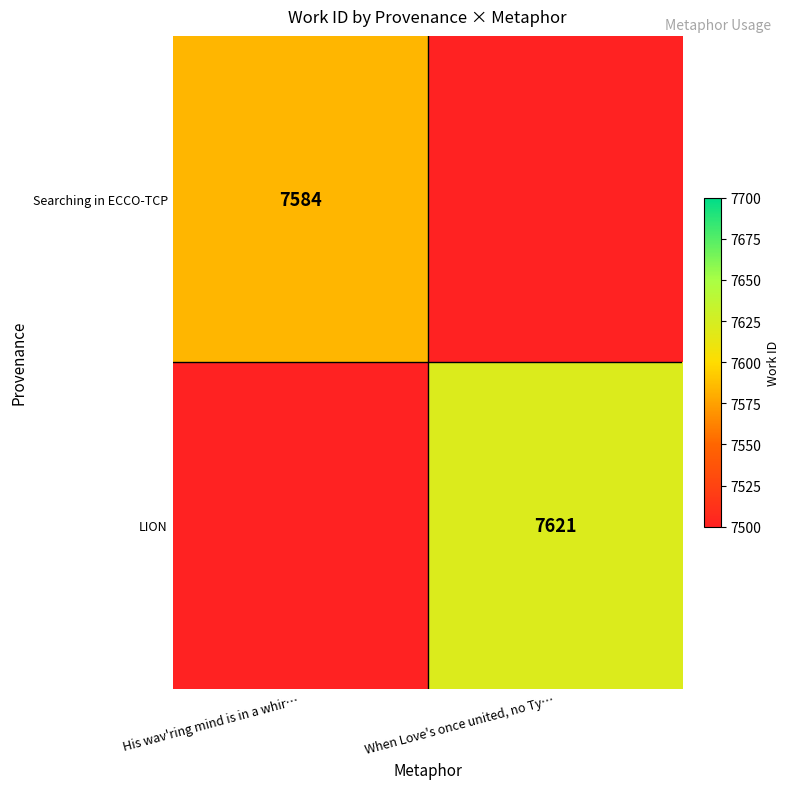

True or false: Searching in ECCO-TCP has a value of 10913 at His wav'ring mind is in a whir….

False